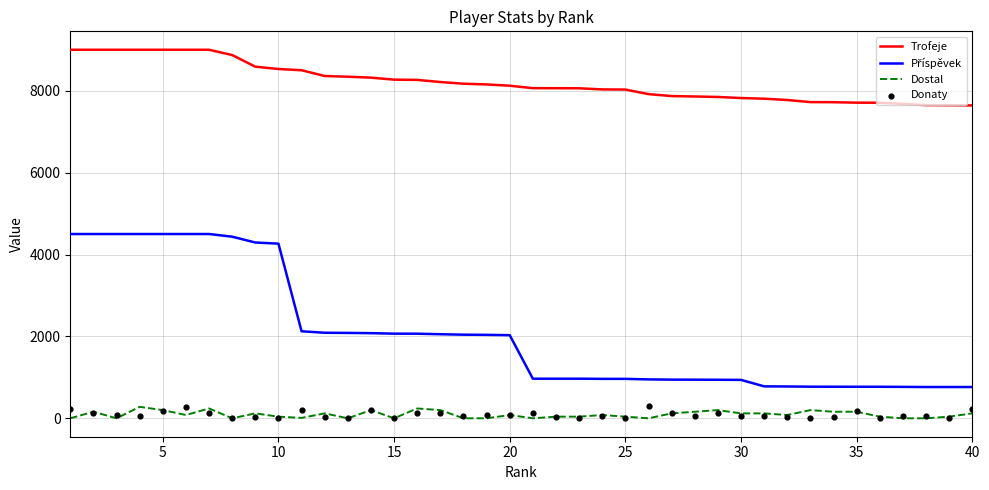

True or false: Trofeje and Dostal cross at least once.

False